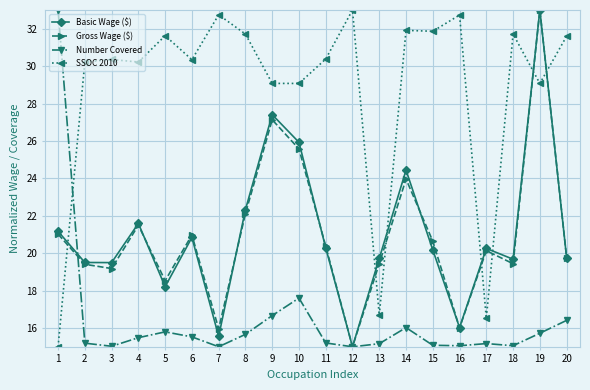

What is the difference between the Gross Wage ($) values at 18 and 12?

4.4